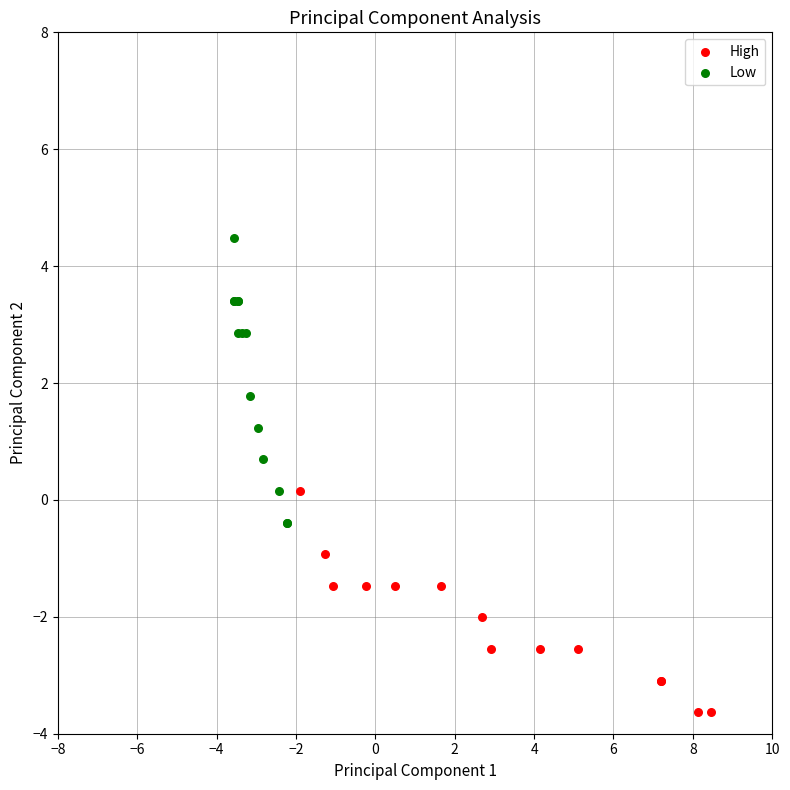

Which series contains the highest Y value?

Low